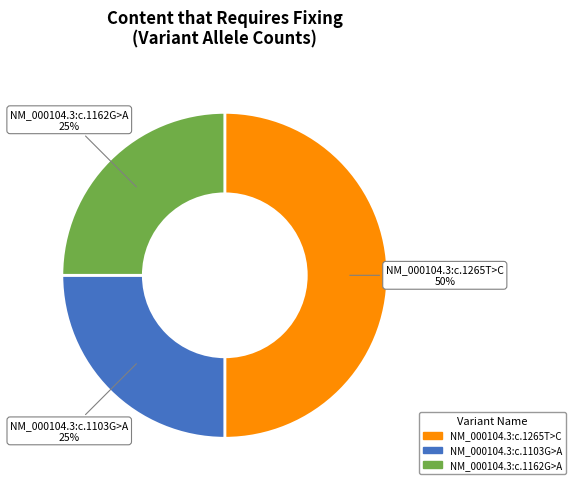

Which has a higher value, NM_000104.3:c.1265T>C or NM_000104.3:c.1162G>A?

NM_000104.3:c.1265T>C